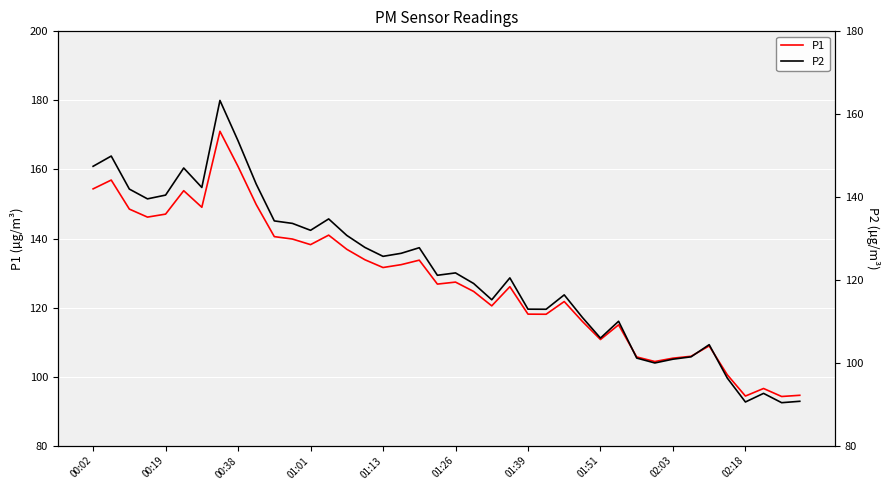

The value of P1 at 27 is 51.5. True or false?

False